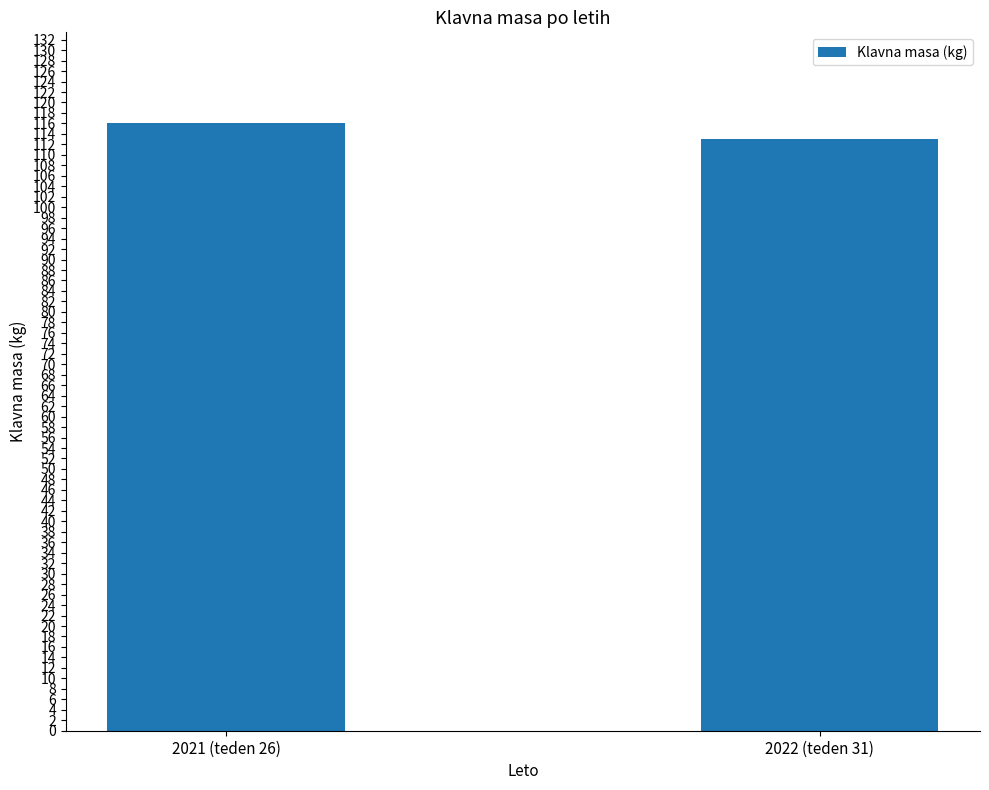

What is the difference between the values at 2022 (teden 31) and 2021 (teden 26)?

3